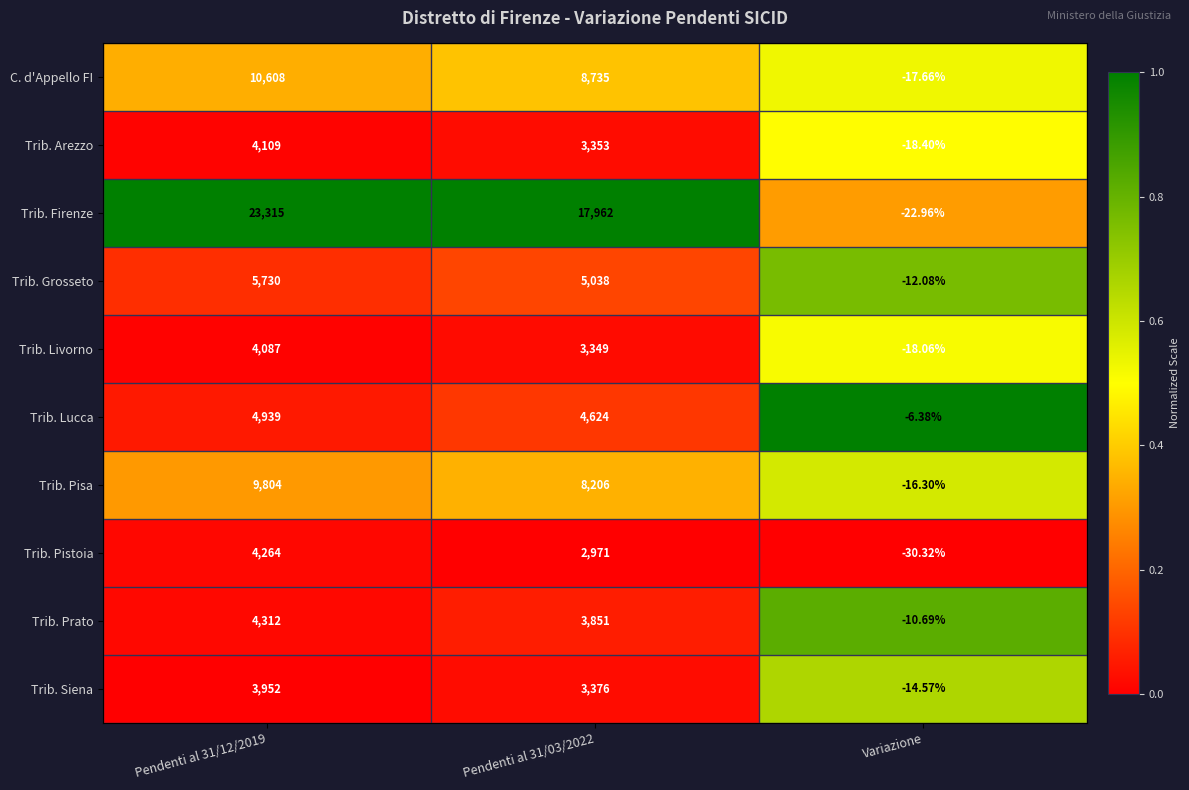

Between Pendenti al 31/12/2019 and Variazione, which series saw the biggest shift?

Trib. Firenze